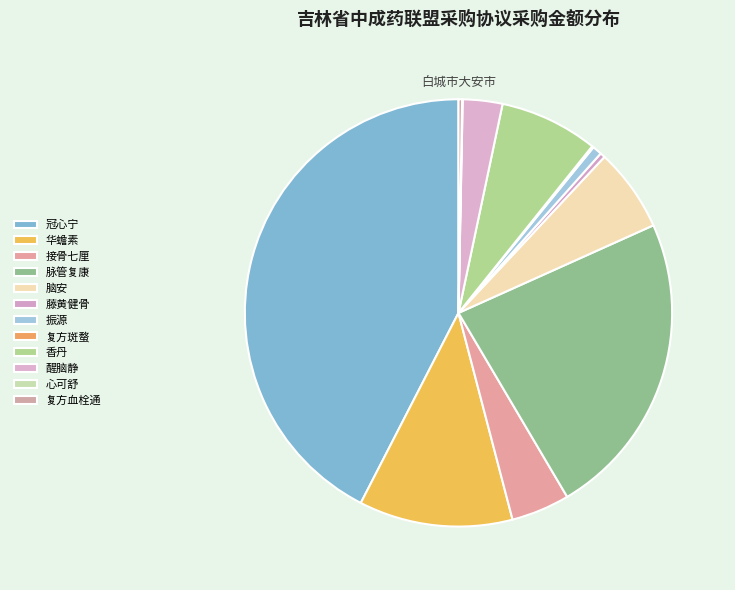

Which has a higher value, 华蟾素 or 脑安?

华蟾素